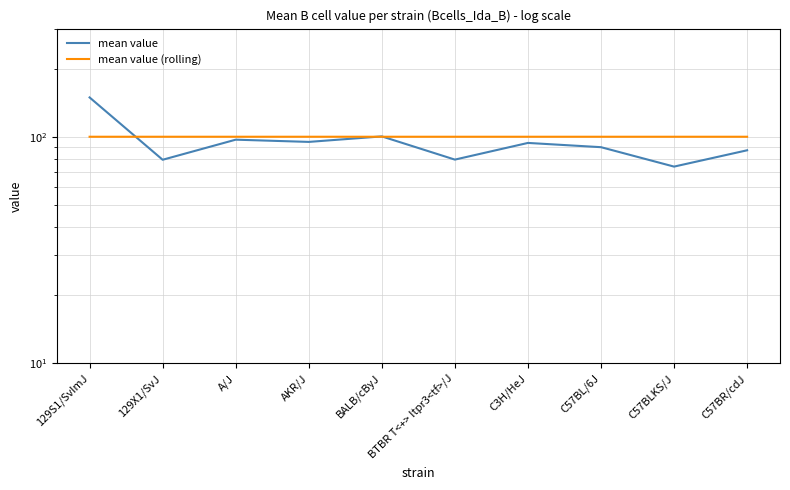

In mean value, how many points are lower than both neighbors (excluding endpoints)?

4